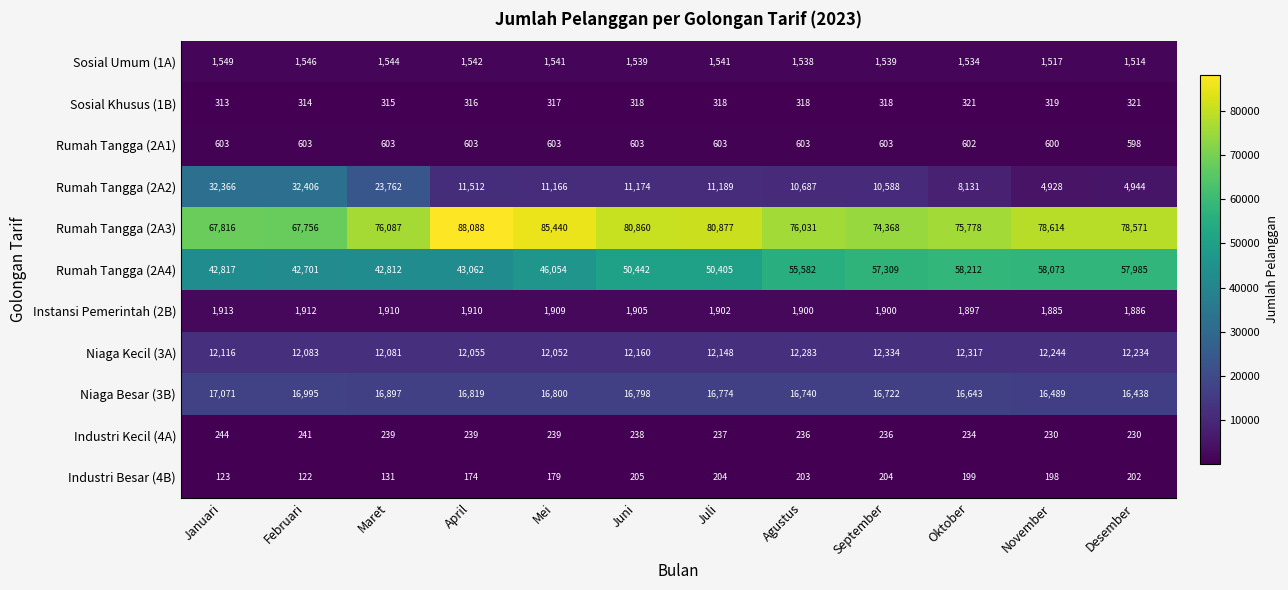

Is it true that Rumah Tangga (2A4) equals 42701 at Februari?

True